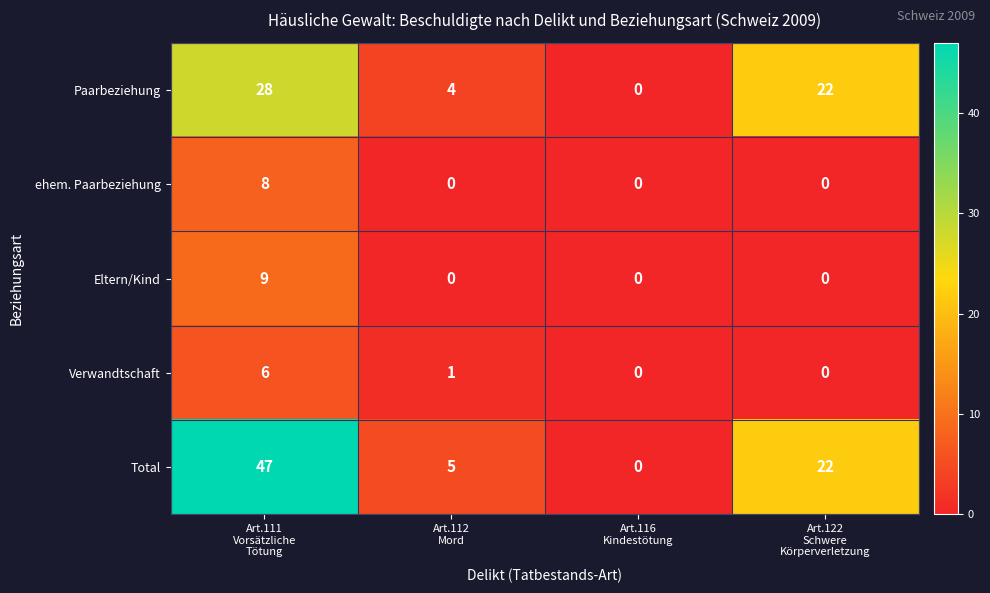

At which category is the sum across all series the highest?

Art.111
Vorsätzliche
Tötung